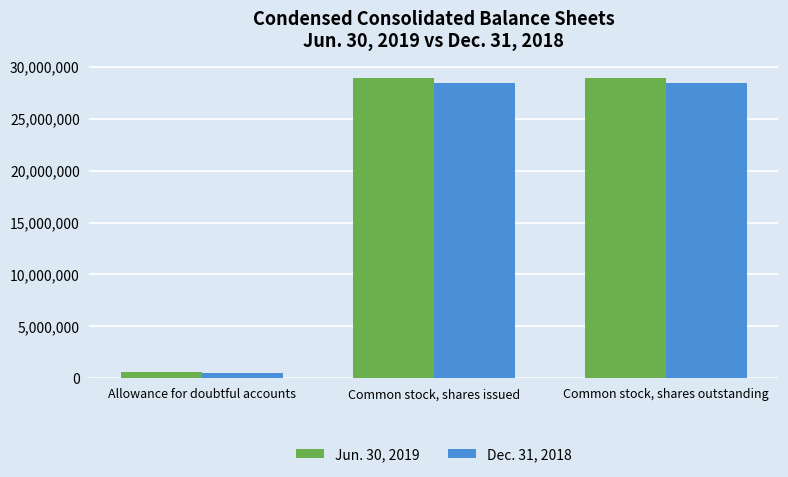

How many groups of bars are there?

3